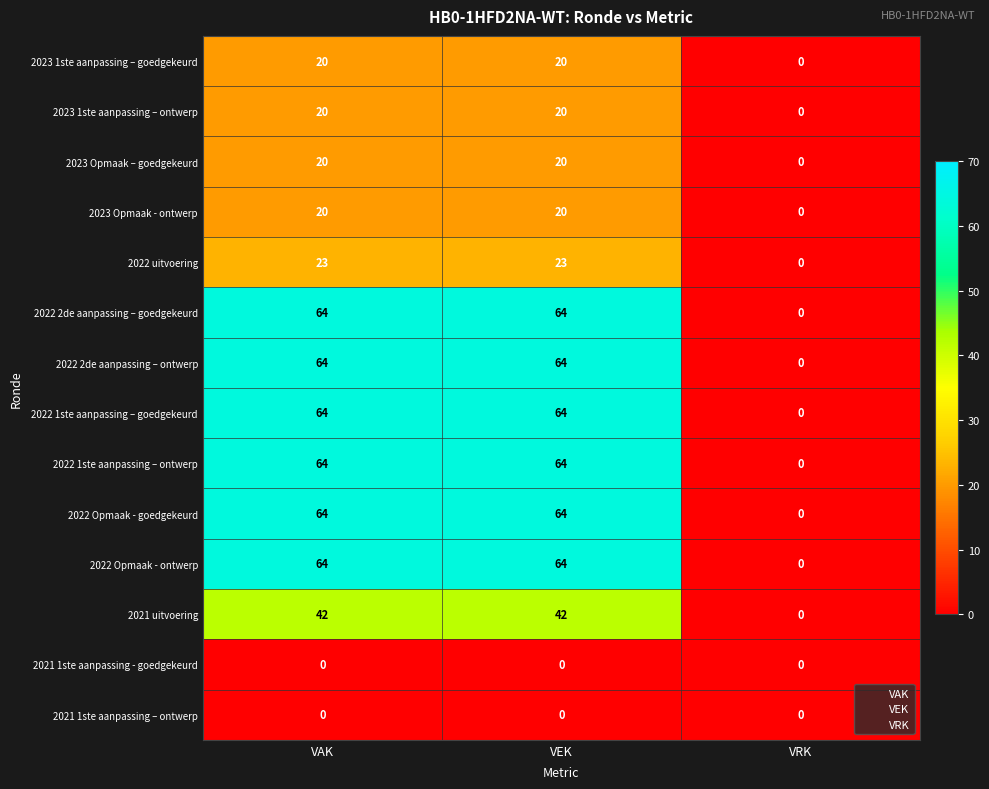

The 2022 Opmaak - goedgekeurd series shows 36 at VEK. True or false?

False